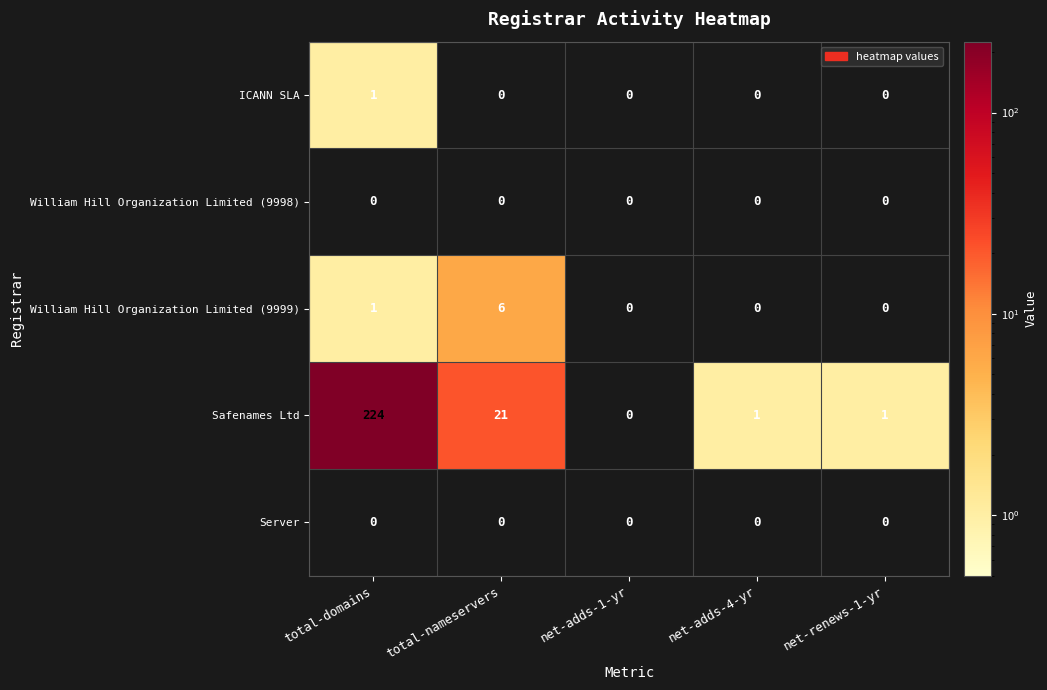

What is the spread (max minus min) of values at total-nameservers?

21